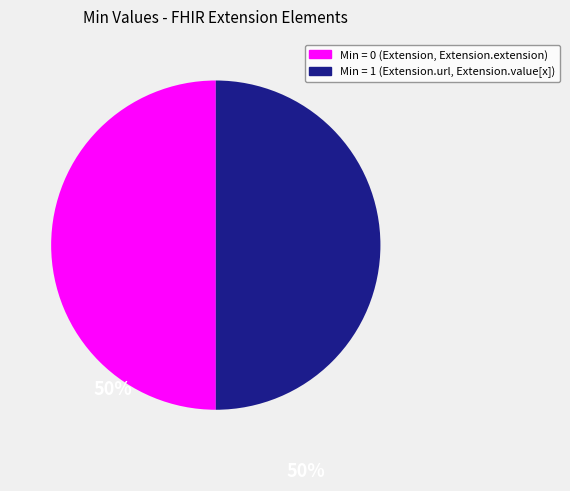

Combined, do Min = 1 (Extension.url, Extension.value[x]) and Min = 0 (Extension, Extension.extension) account for over 50%?

Yes